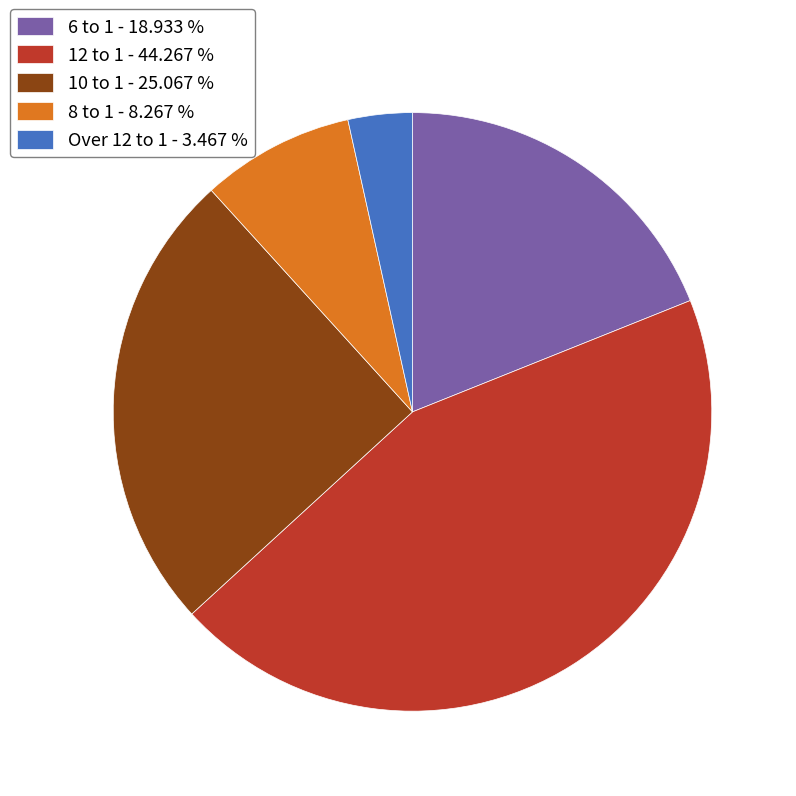

Between Over 12 to 1 - 3.467 % and 6 to 1 - 18.933 %, which is larger?

6 to 1 - 18.933 %